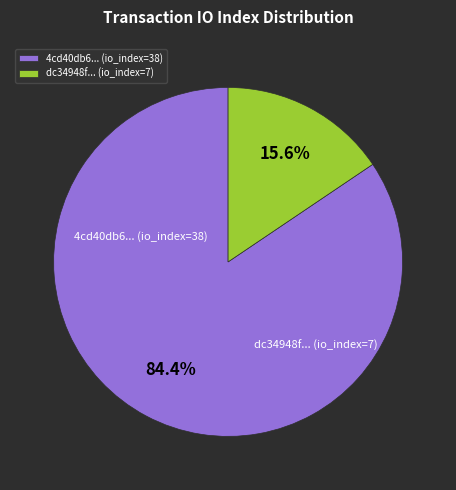

To the nearest percent, what is the average slice percentage?

50%